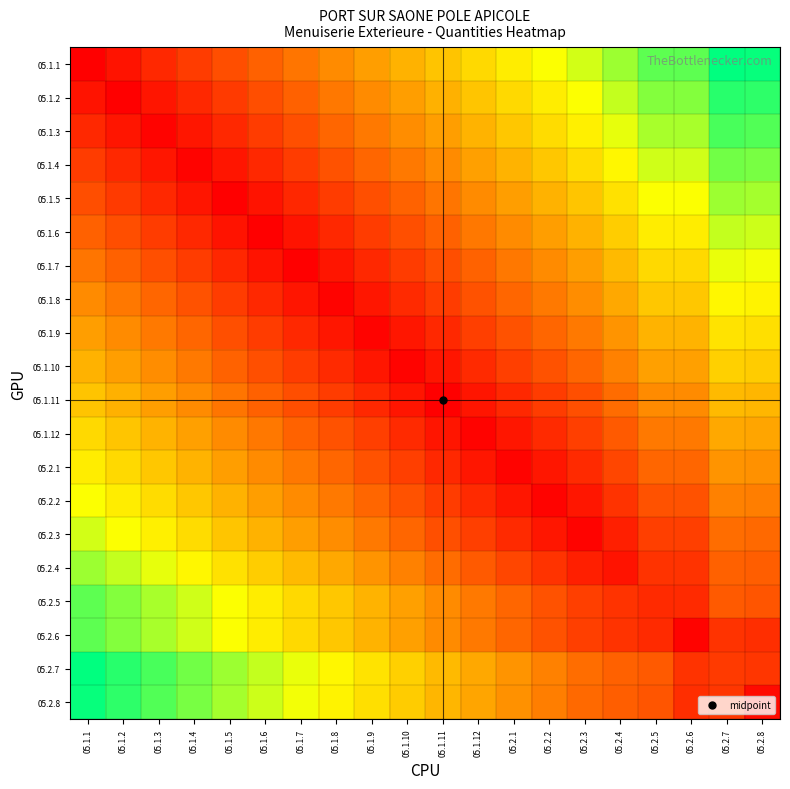

At which category is the sum across all series the highest?

05.2.7